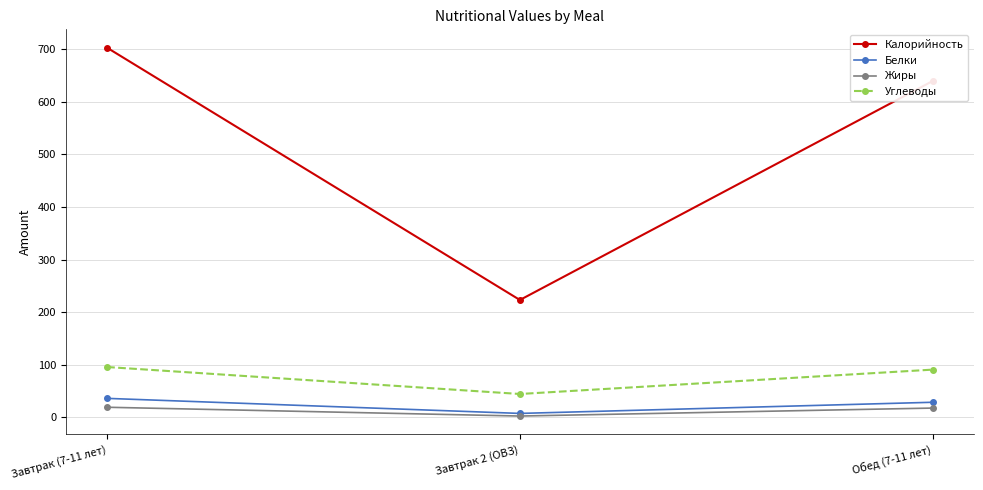

What is the label of the 1st point from the right?

Обед (7-11 лет)